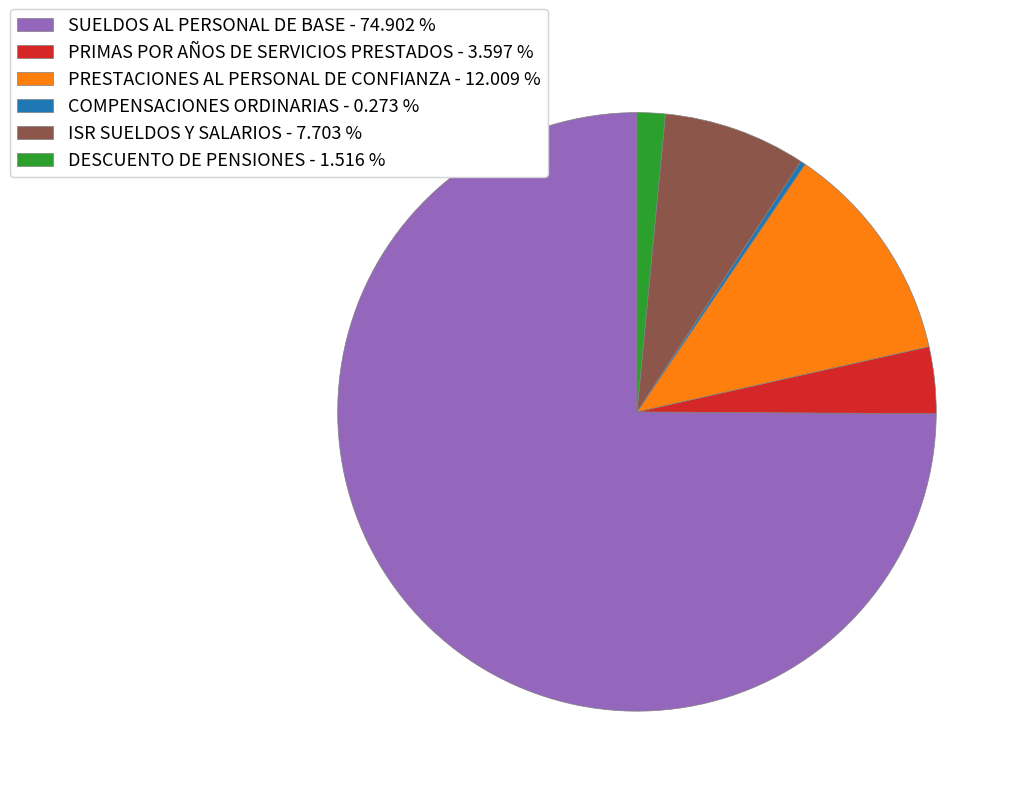

Which has a higher value, ISR SUELDOS Y SALARIOS or DESCUENTO DE PENSIONES?

ISR SUELDOS Y SALARIOS